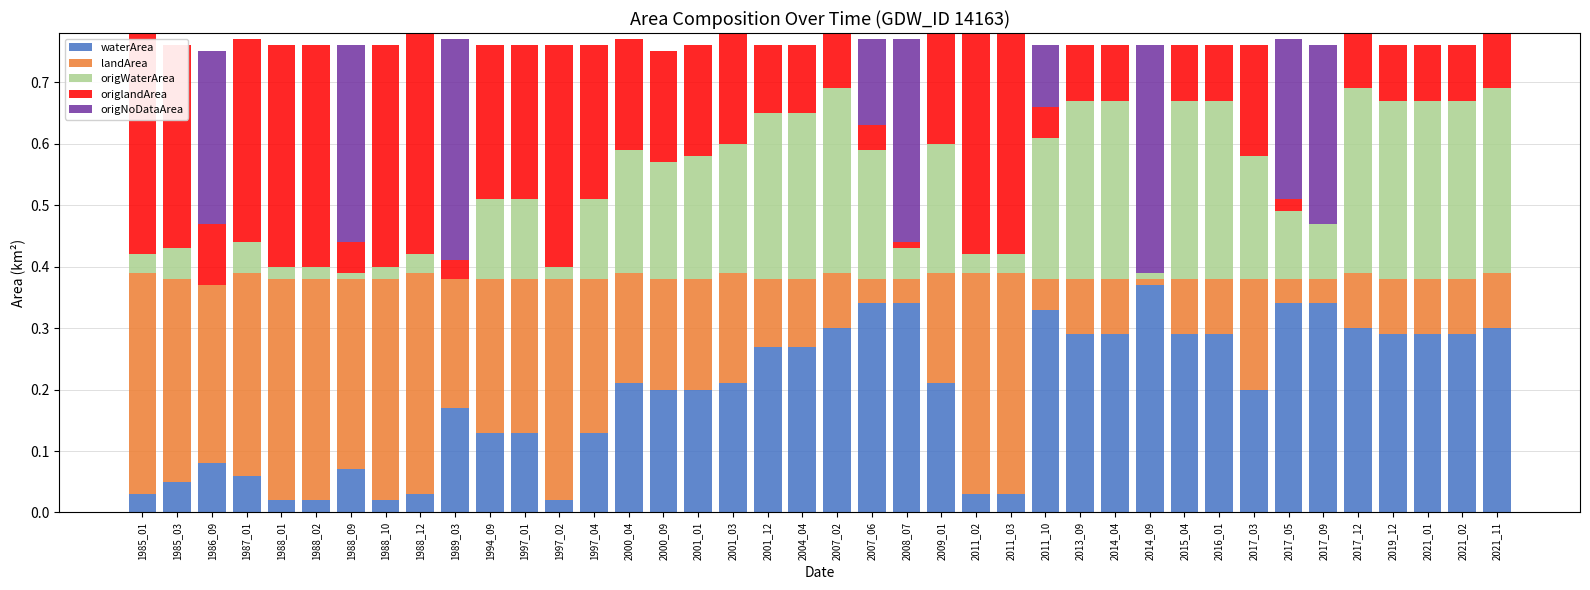

Which series has the largest total across all categories?

waterArea